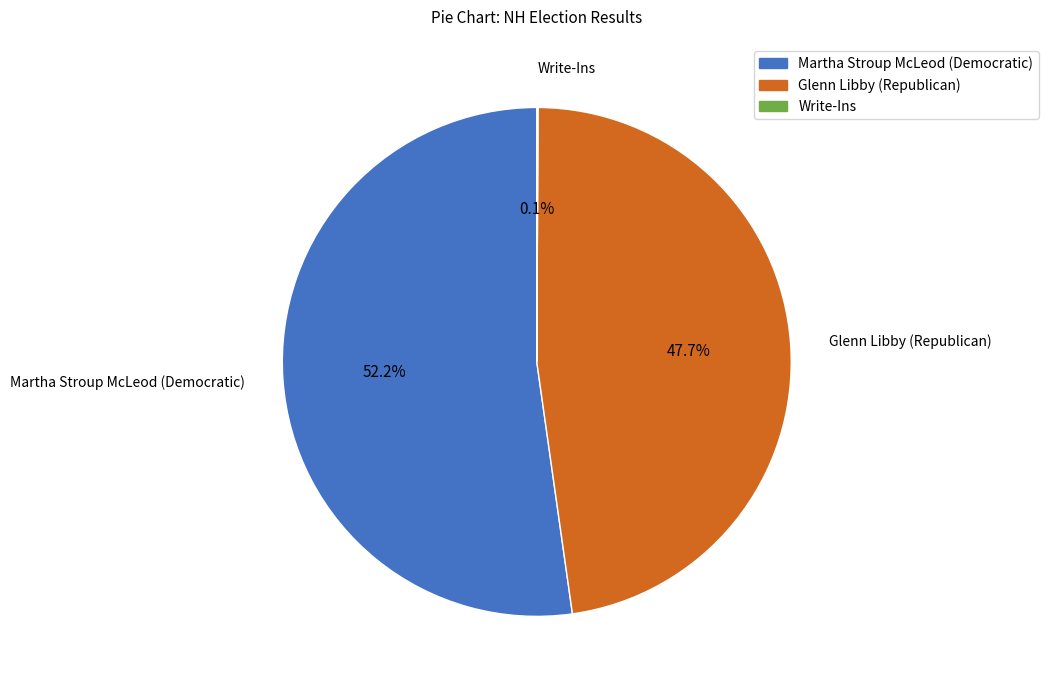

What percentage is the Glenn Libby (Republican) slice, to the nearest percent?

48%